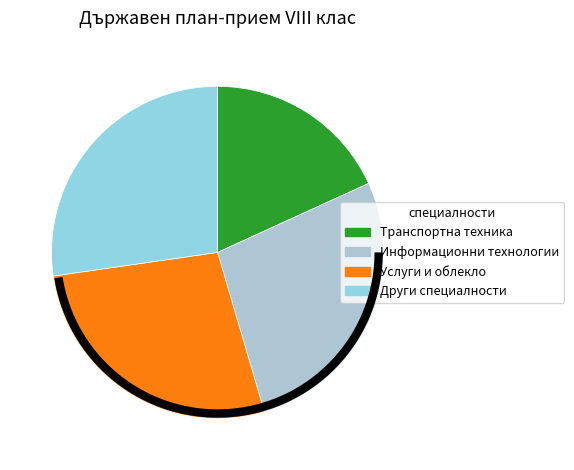

Is it true that Компютърна техника и технологии is 1% of the pie?

False